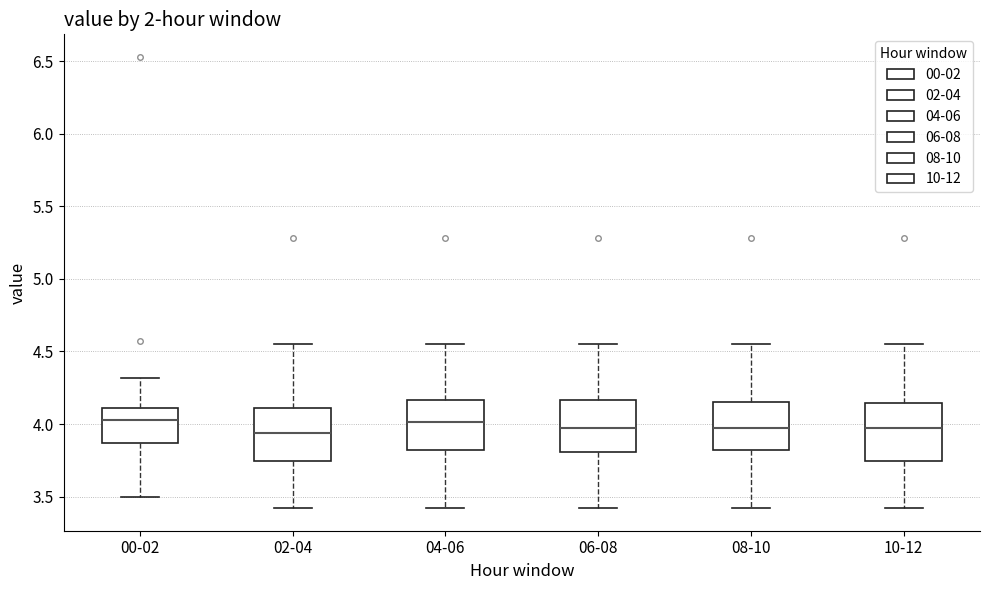

Reading left to right, transcribe this box plot: for each box, give where its median line is, the range the box spans, and where its two whiskers end, as read against the y-axis. The values are not printed on the chart, so give them approximately, as read against the axis.

00-02: median 4.05, box 3.85 to 4.10, whiskers 3.50 to 4.30
02-04: median 3.95, box 3.75 to 4.10, whiskers 3.40 to 4.55
04-06: median 4.00, box 3.80 to 4.15, whiskers 3.40 to 4.55
06-08: median 4.00, box 3.80 to 4.15, whiskers 3.40 to 4.55
08-10: median 4.00, box 3.80 to 4.15, whiskers 3.40 to 4.55
10-12: median 4.00, box 3.75 to 4.15, whiskers 3.40 to 4.55